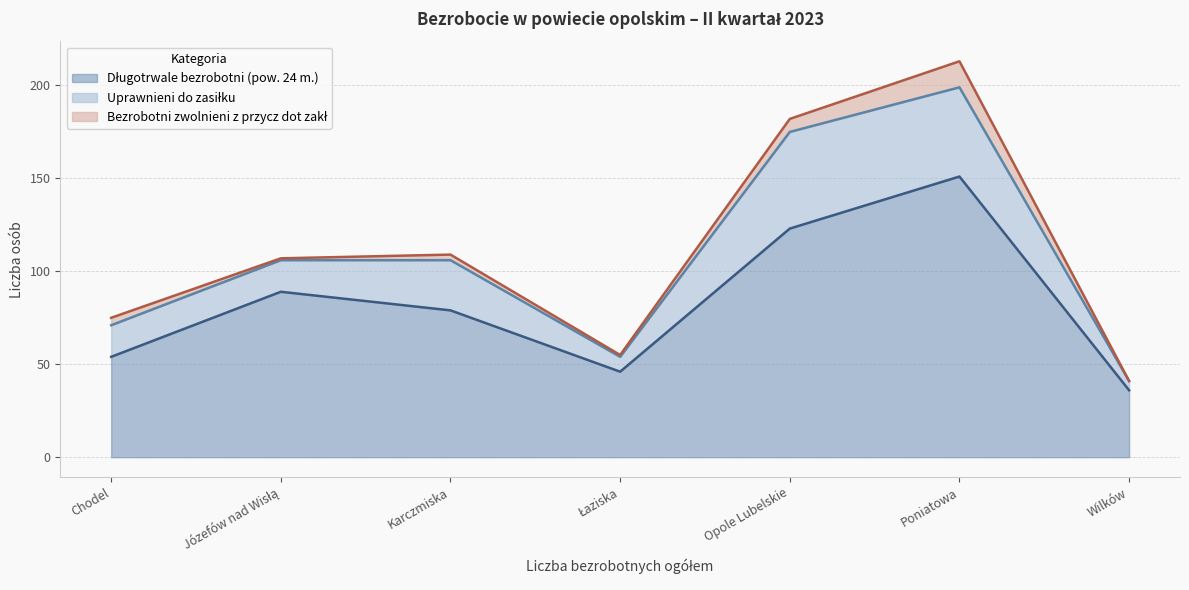

The value of Długotrwale bezrobotni (pow. 24 m.) at Chodel is 89. True or false?

False